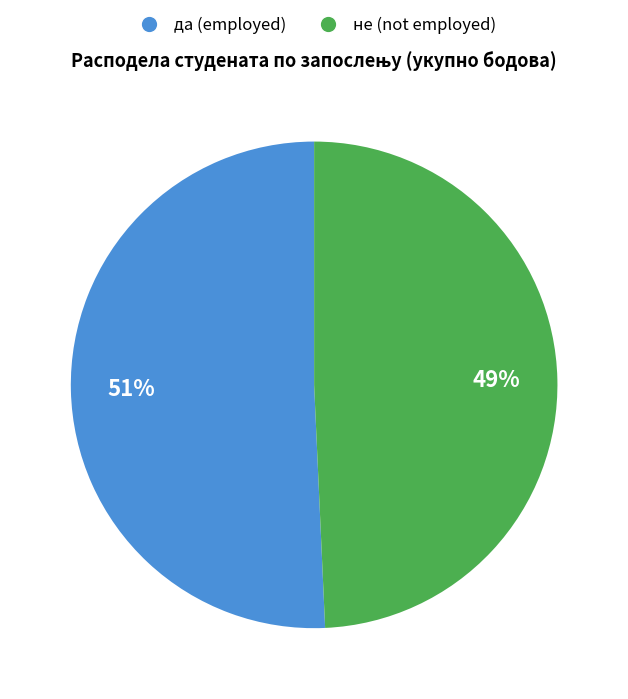

Which has a higher value, не or да?

да